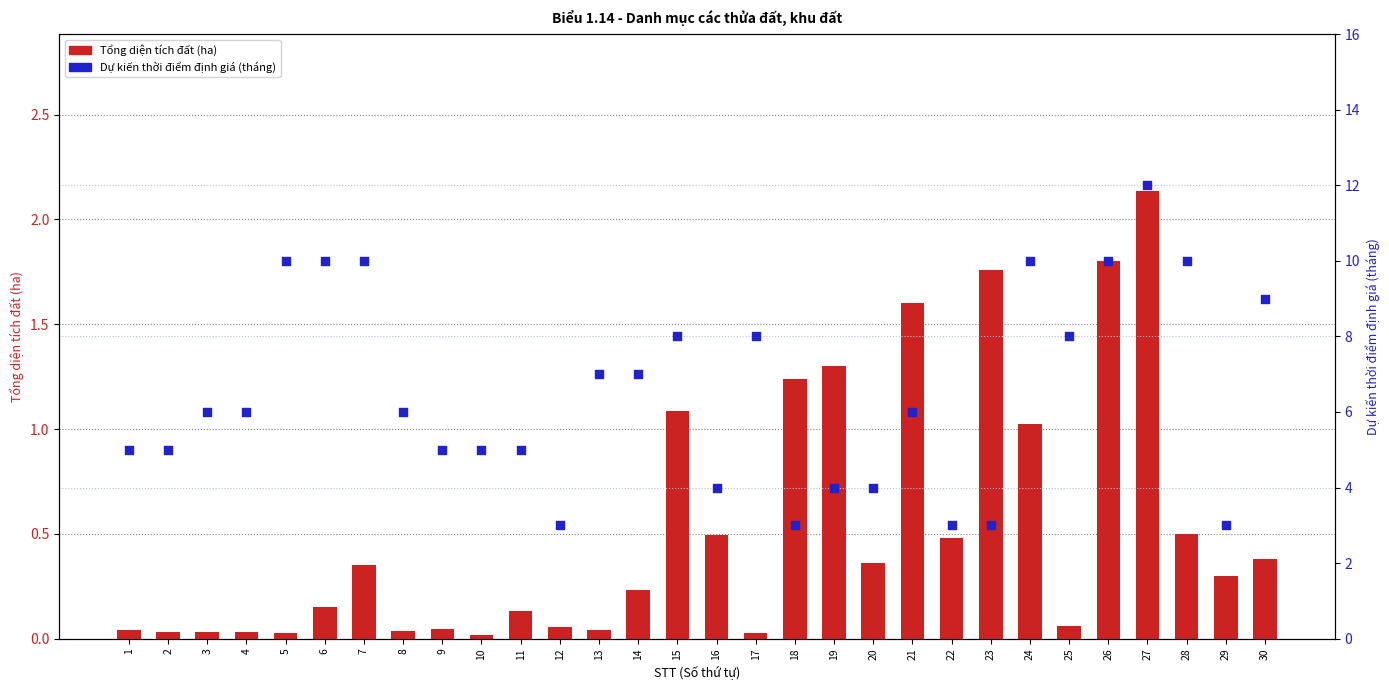

What are all the series names shown in the legend?

Tổng diện tích đất (ha), Dự kiến thời điểm định giá (tháng)